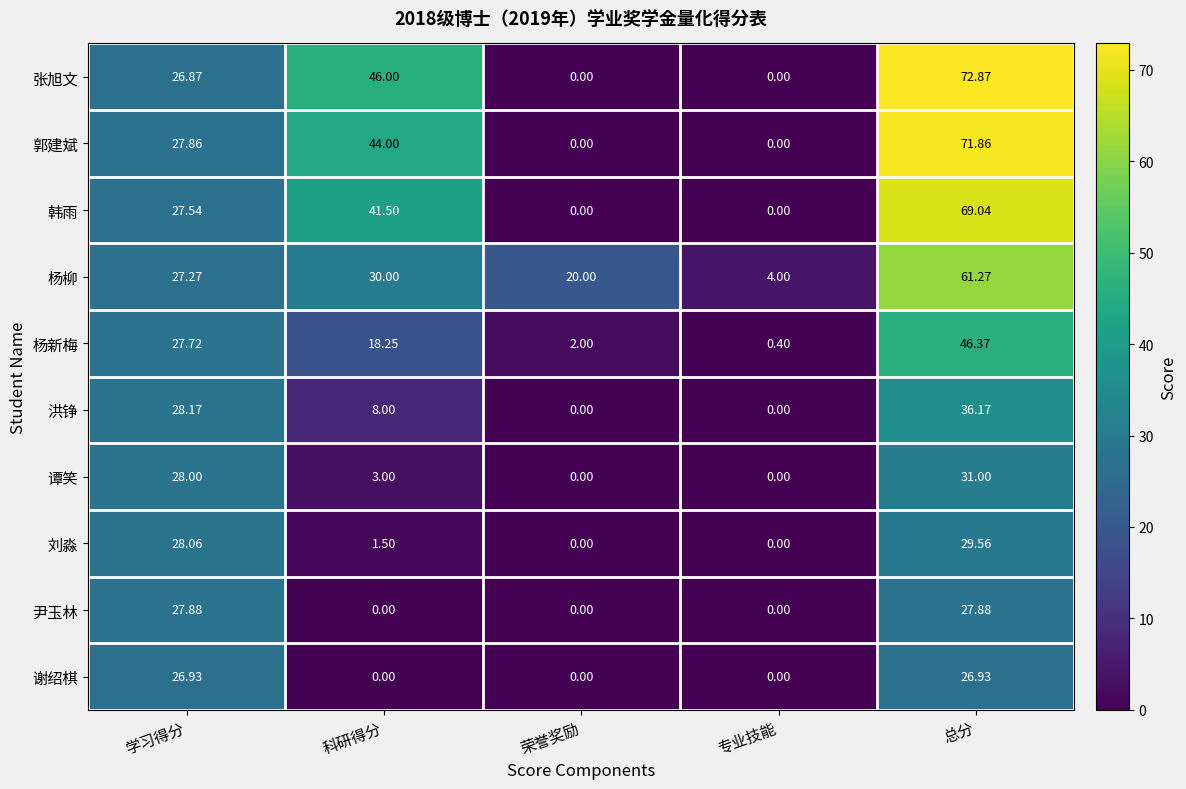

Rank the series by their maximum value, from lowest to highest.

谢绍棋, 尹玉林, 刘淼, 谭笑, 洪铮, 杨新梅, 杨柳, 韩雨, 郭建斌, 张旭文